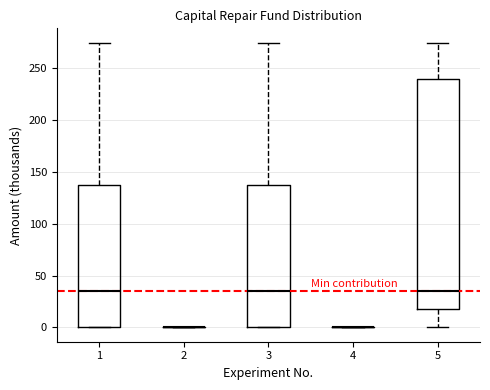

Reading left to right, read every box against the y-axis: the position of its median line, the range the box covers, and the ends of its whiskers. The values are not printed on the chart, so give them approximately, as read against the axis.

1: median 35, box 0 to 135, whiskers 0 to 275
2: box collapsed to a line at 0, whiskers 0 to 0
3: median 35, box 0 to 135, whiskers 0 to 275
4: box collapsed to a line at 0, whiskers 0 to 0
5: median 35, box 15 to 240, whiskers 0 to 275